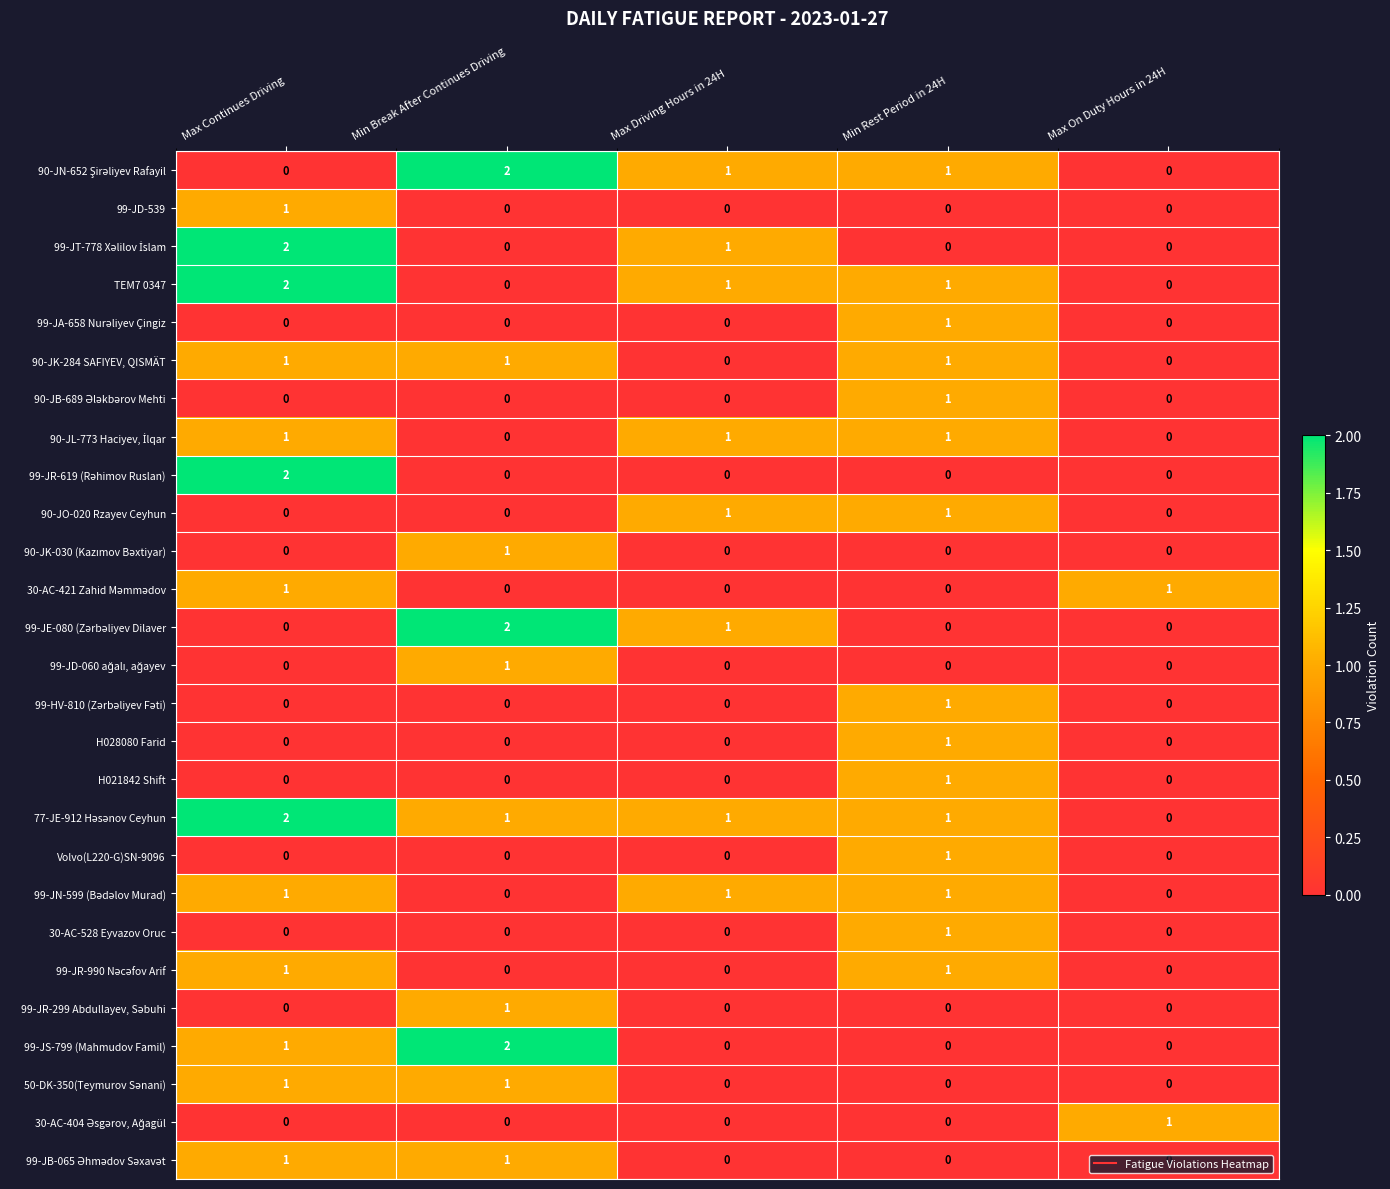

How many H028080 Farid values are between 0 and 1?

5